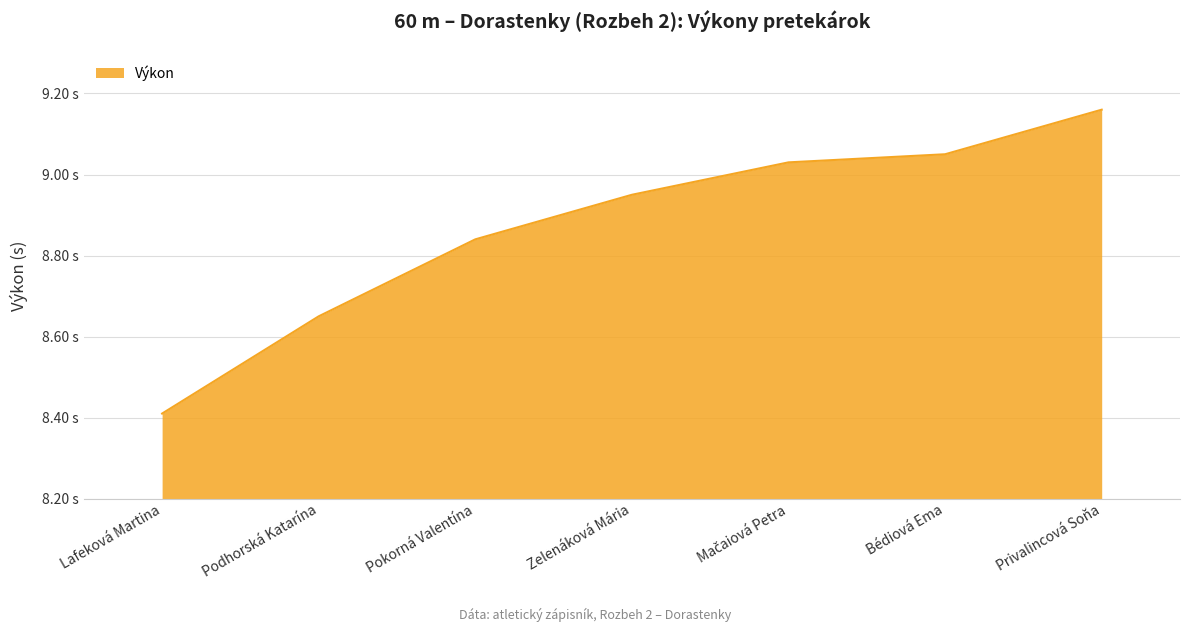

Reading left to right, transcribe all the data shown in this chart.

Lafeková Martina=8.4	Podhorská Katarína=8.7	Pokorná Valentína=8.8	Zelenáková Mária=8.9	Mačaiová Petra=9.0	Bédiová Ema=9.1	Privalincová Soňa=9.2